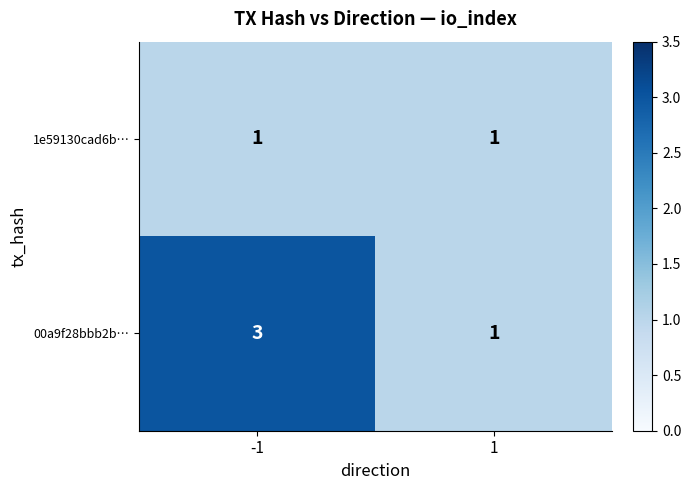

Is the value of 1e59130cad6b… at -1 greater than the value of 00a9f28bbb2b… at -1?

No